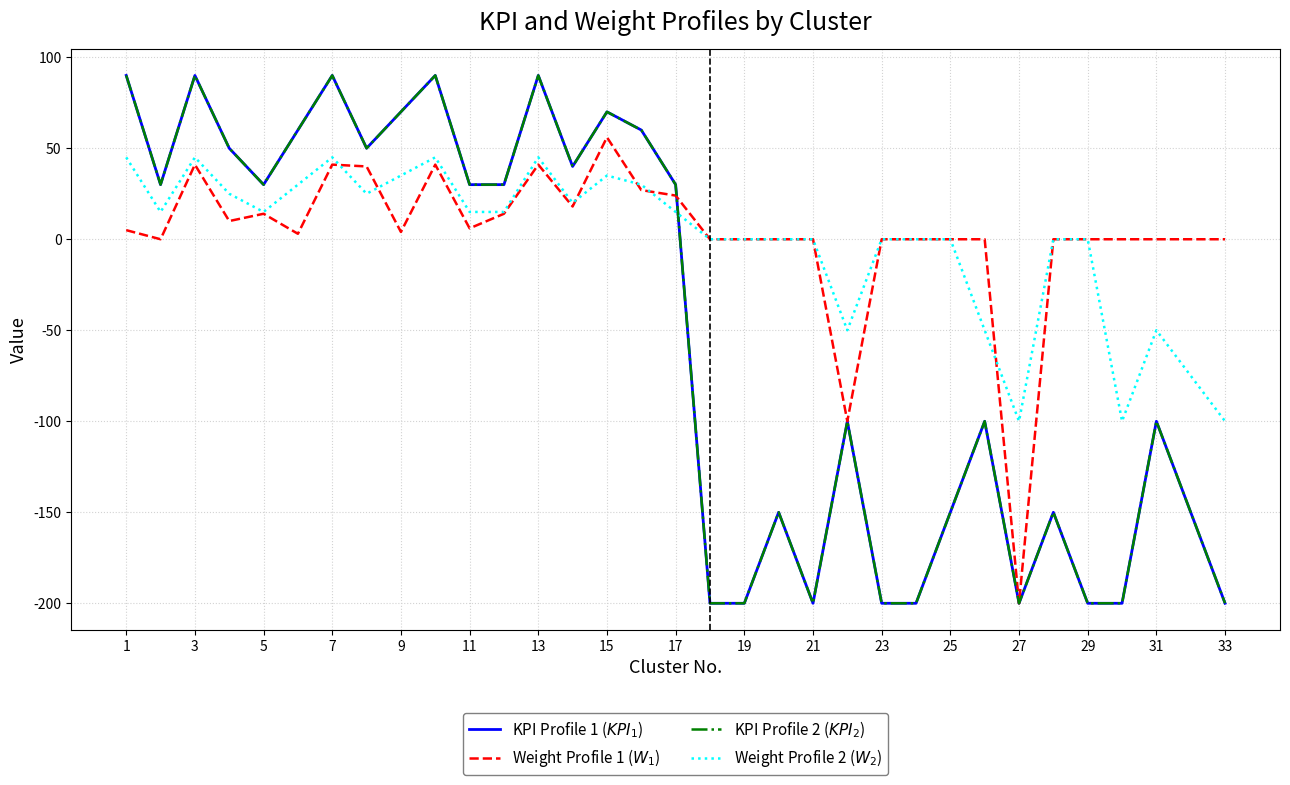

Does the chart have visible grid lines?

Yes